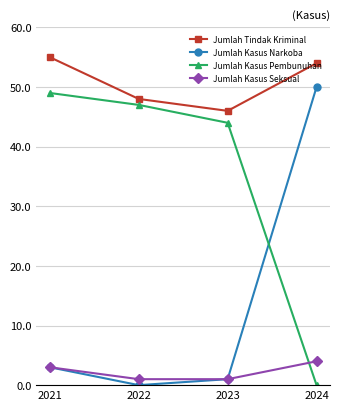

True or false: Jumlah Kasus Pembunuhan has more than 2 points higher than both neighbors.

False